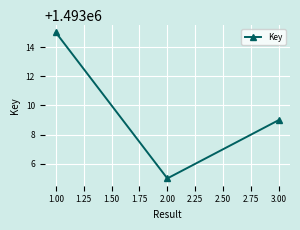

Rank the categories by value from lowest to highest.

2.00, 3.00, 1.00